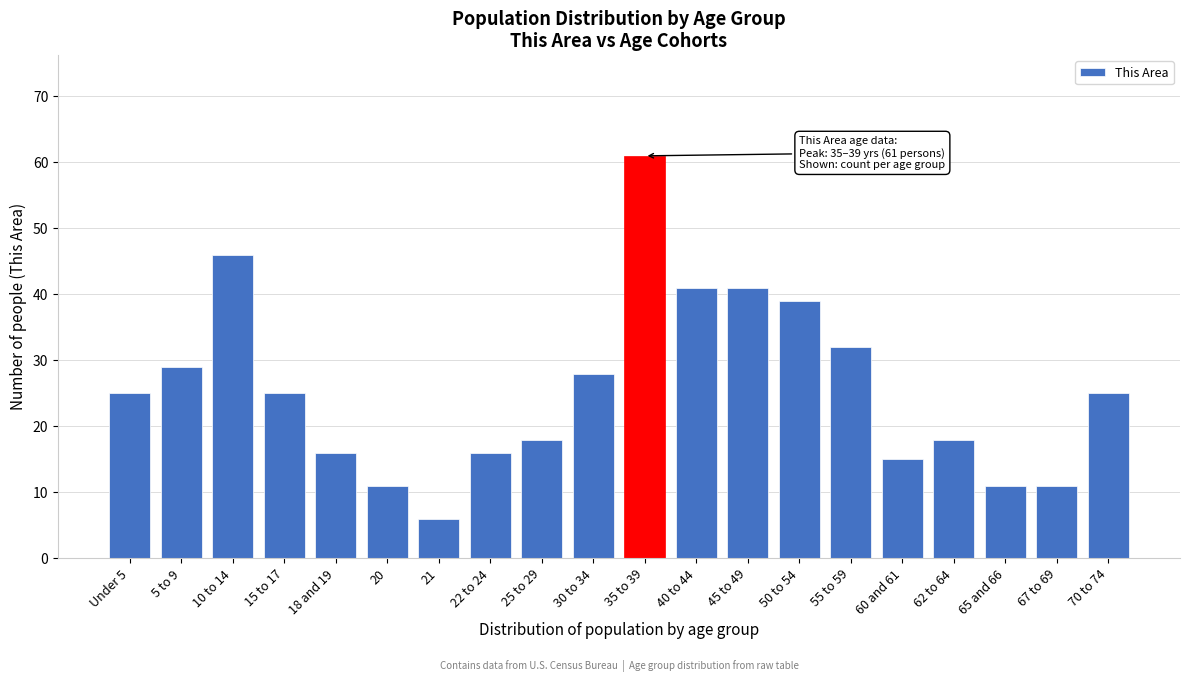

Reading right to left, extract all data points from this chart.

25	11	11	18	15	32	39	41	41	61	28	18	16	6	11	16	25	46	29	25